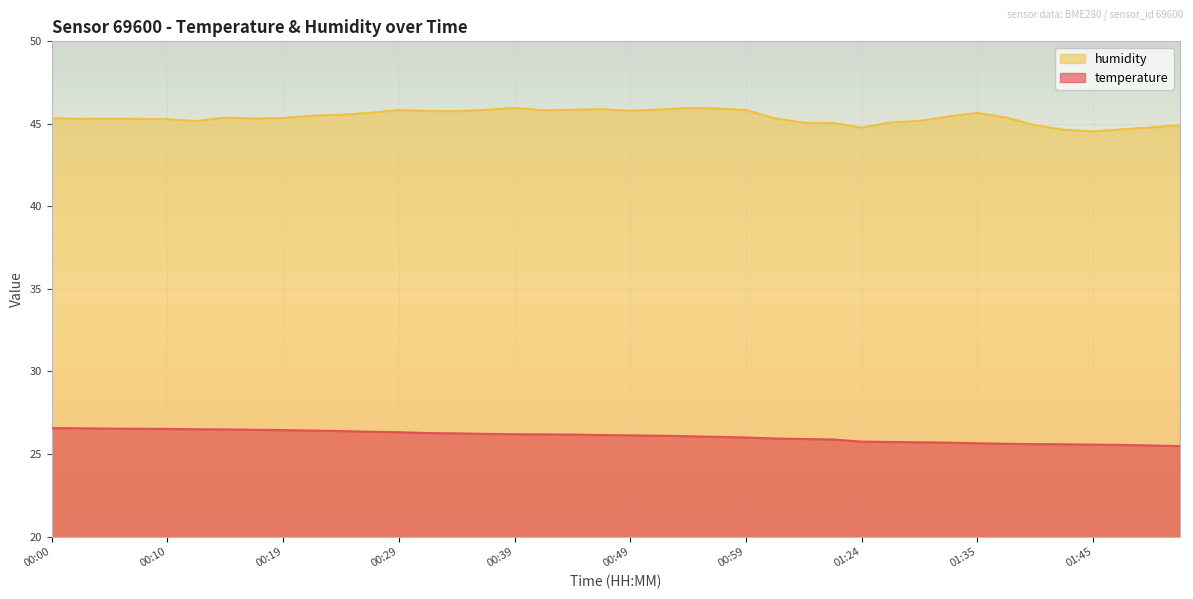

What is the label of the 33rd point from the right?

00:17